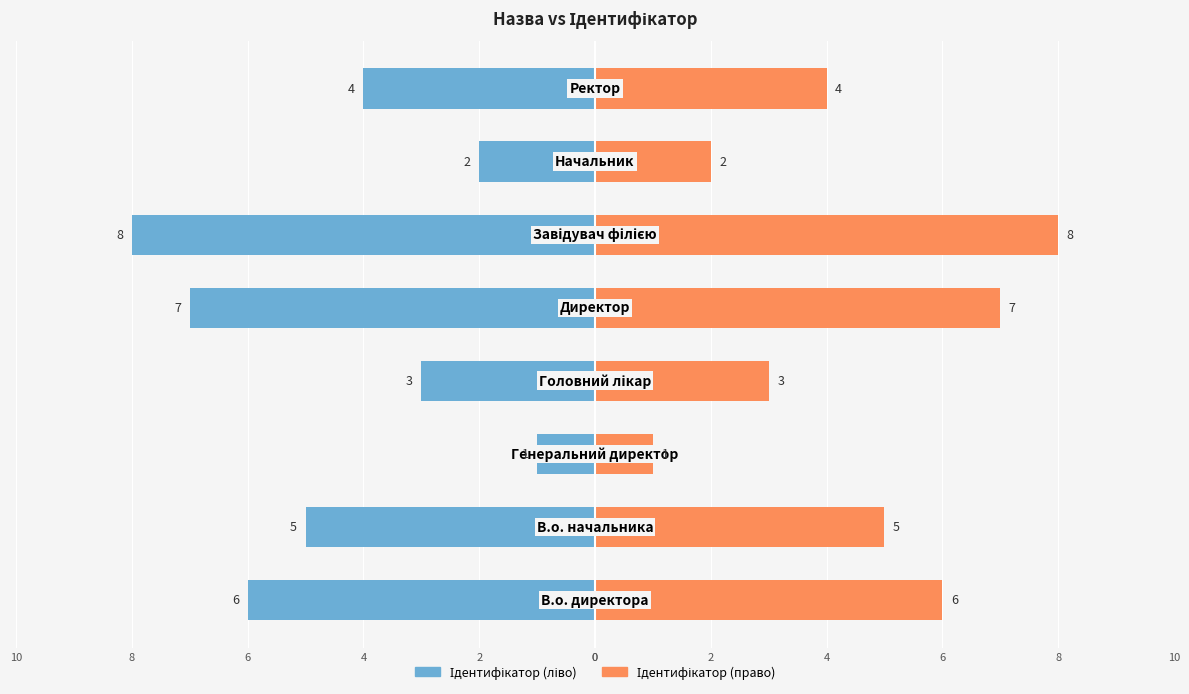

Between 10 and 0, which series saw the biggest shift?

Ідентифікатор (ліво)